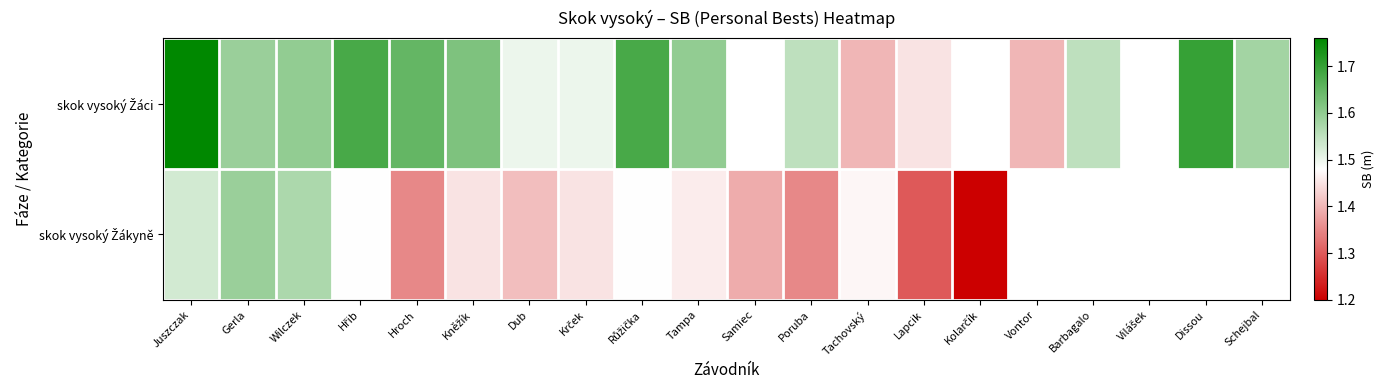

At which label does skok vysoký Žáci reach its peak?

Juszczak